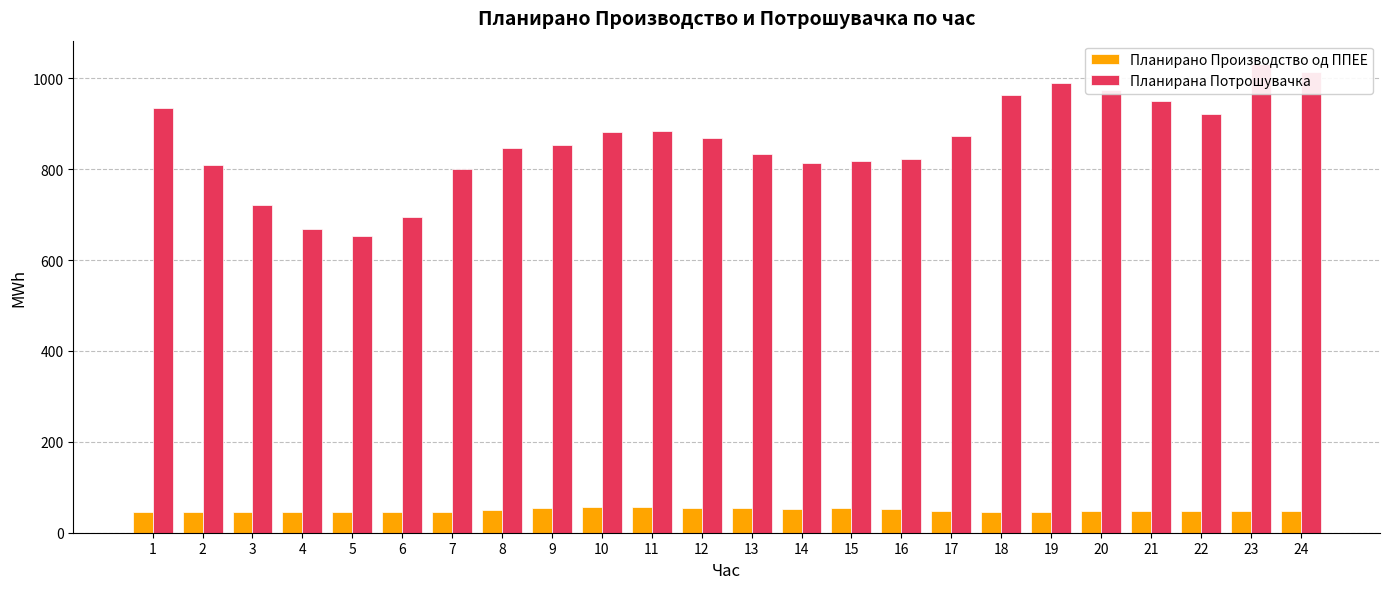

Reading left to right, extract all data points from this chart.

Планирано Производство од ППЕЕ: 46.5	46.3	46.4	46.3	46.6	46.4	46.4	50.1	55.3	56.4	55.7	55.1	53.4	52.5	53.7	51.8	48.1	46.1	46.7	47.8	48.1	48.0	47.7	47.2
Планирана Потрошувачка: 934.3	809.8	720.7	669.2	653.8	694.0	800.6	847.0	853.8	881.3	884.3	869.0	833.9	812.6	818.3	823.1	872.6	963.1	988.7	974.8	949.1	922.3	1031.1	1014.1